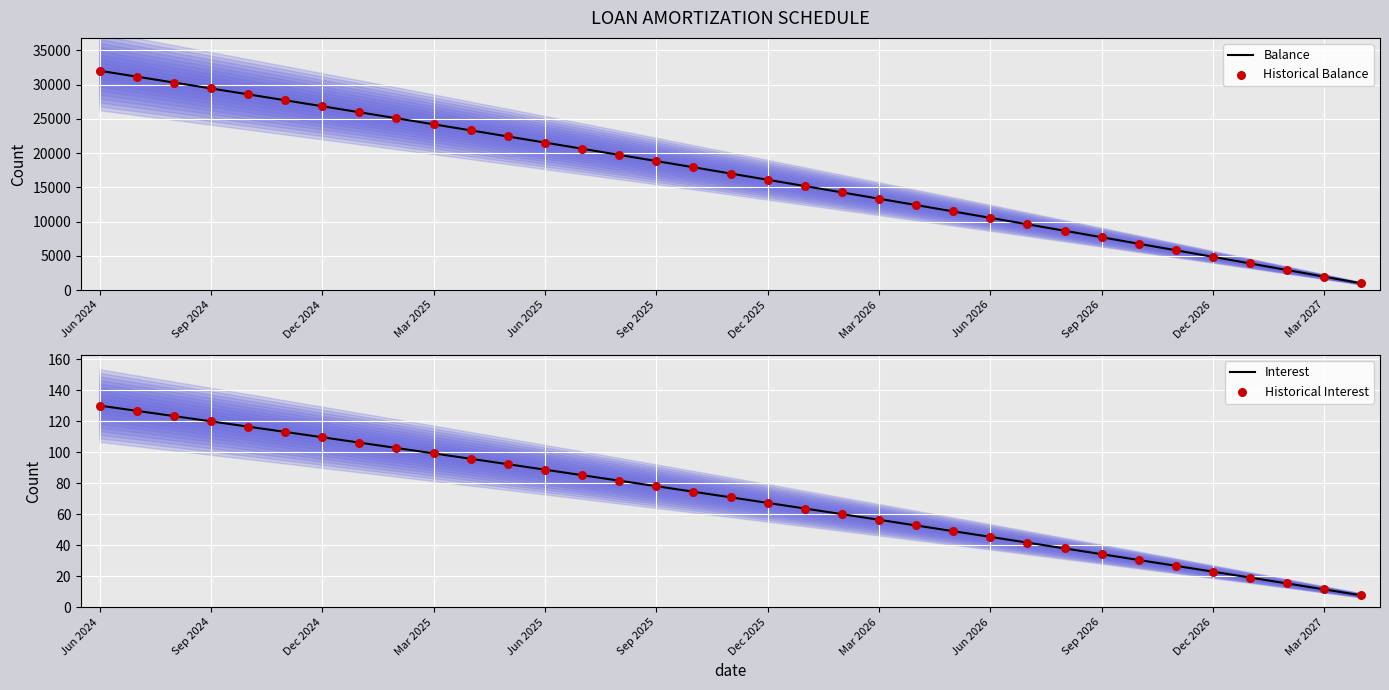

What are all the series names shown in the legend?

Balance, Historical Balance, Interest, Historical Interest